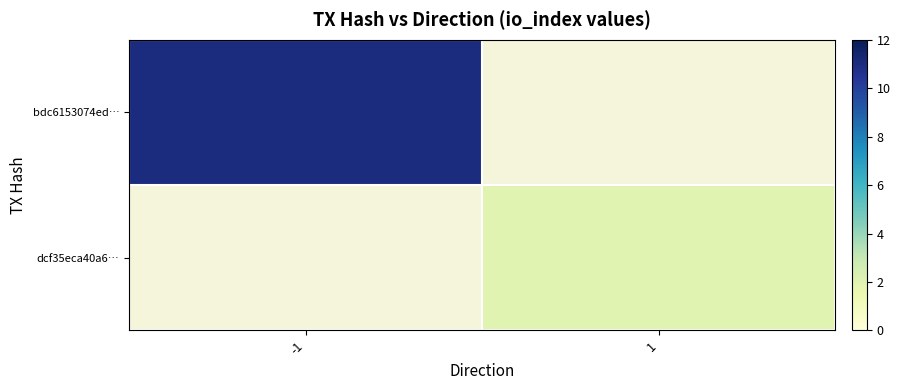

The dcf35eca40a6… series shows 1.3 at 1. True or false?

False